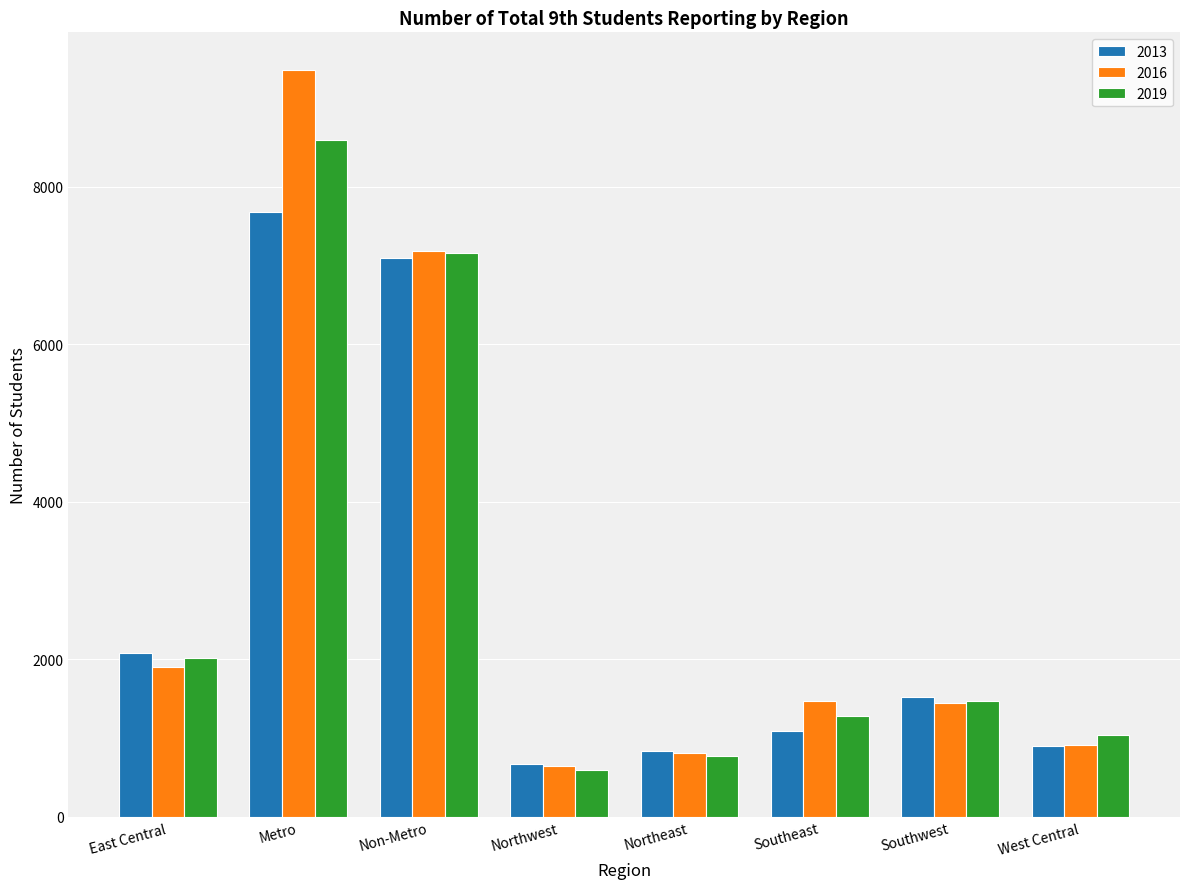

How many values in the 2013 series are below 1526?

4